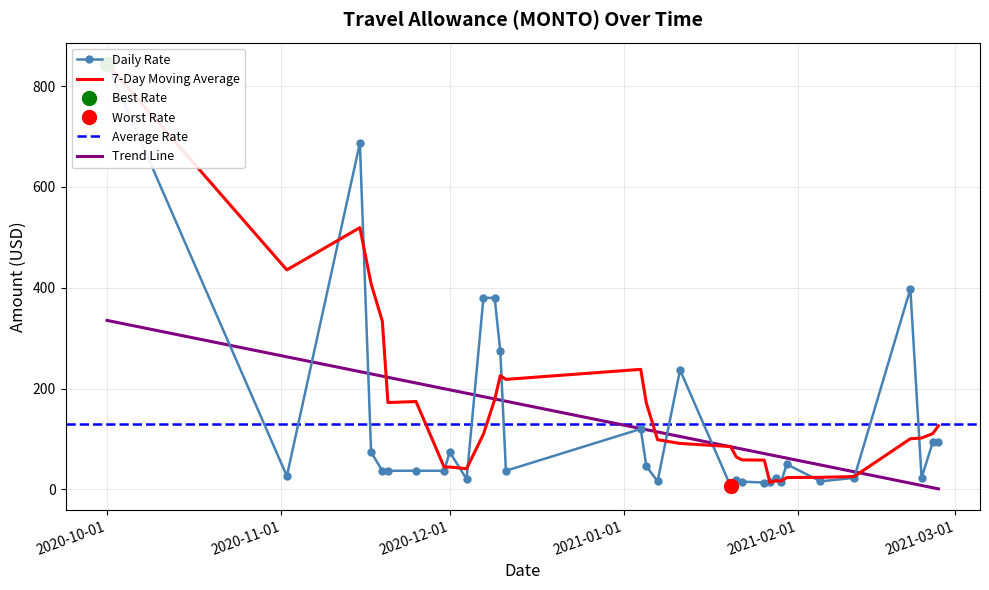

What is the value of the 11th point from the left?

380.0